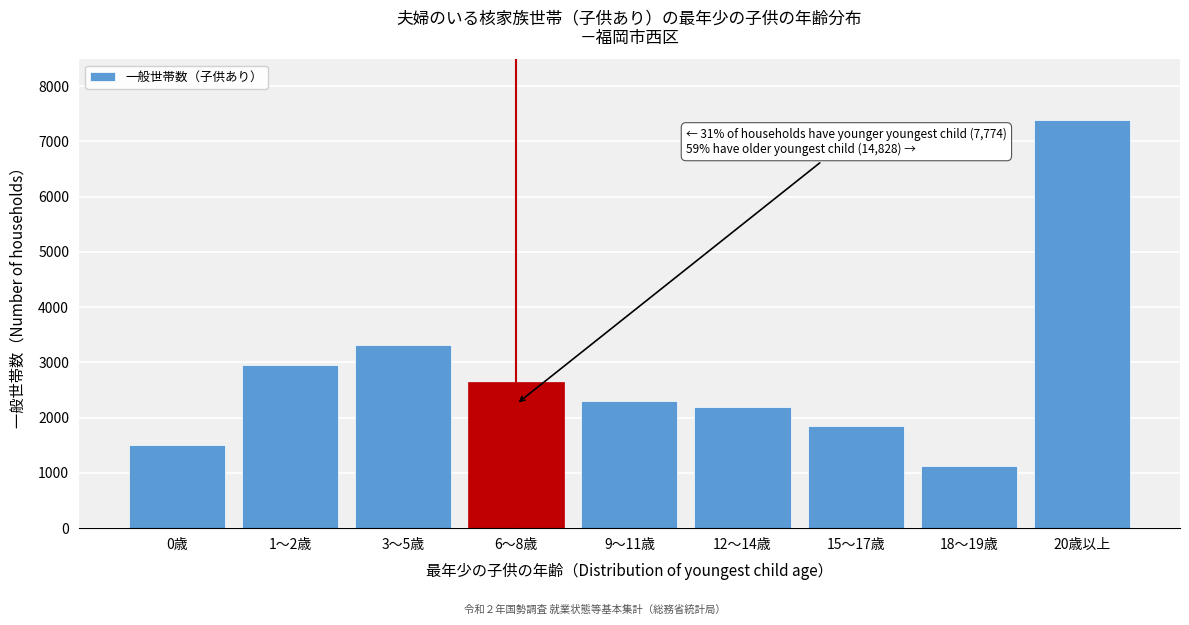

Reading right to left, transcribe all the data shown in this chart.

7380	1118	1854	2182	2294	2639	3314	2954	1506